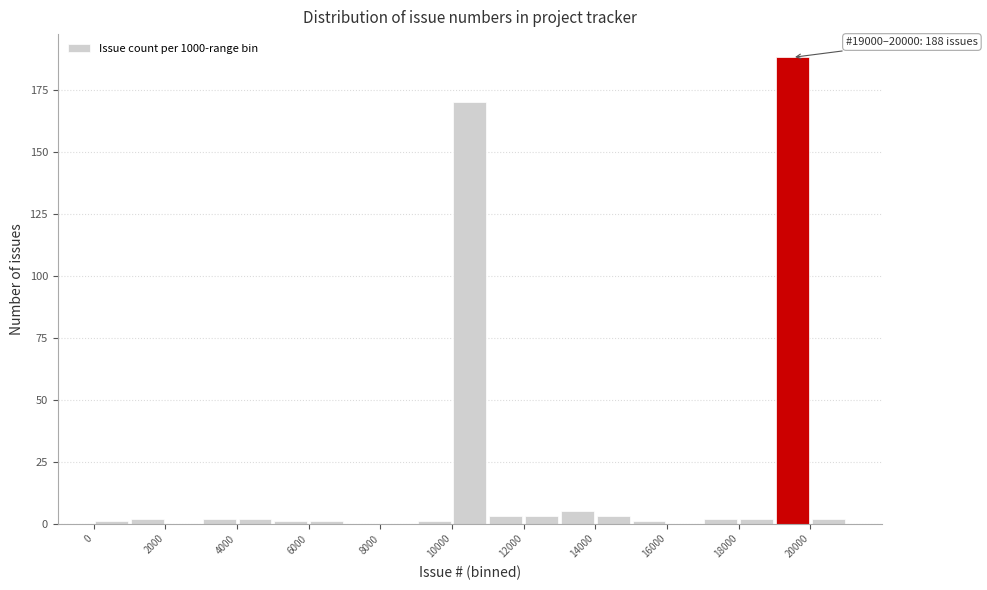

Which range on the x-axis has the tallest bar?

19000 to 20000